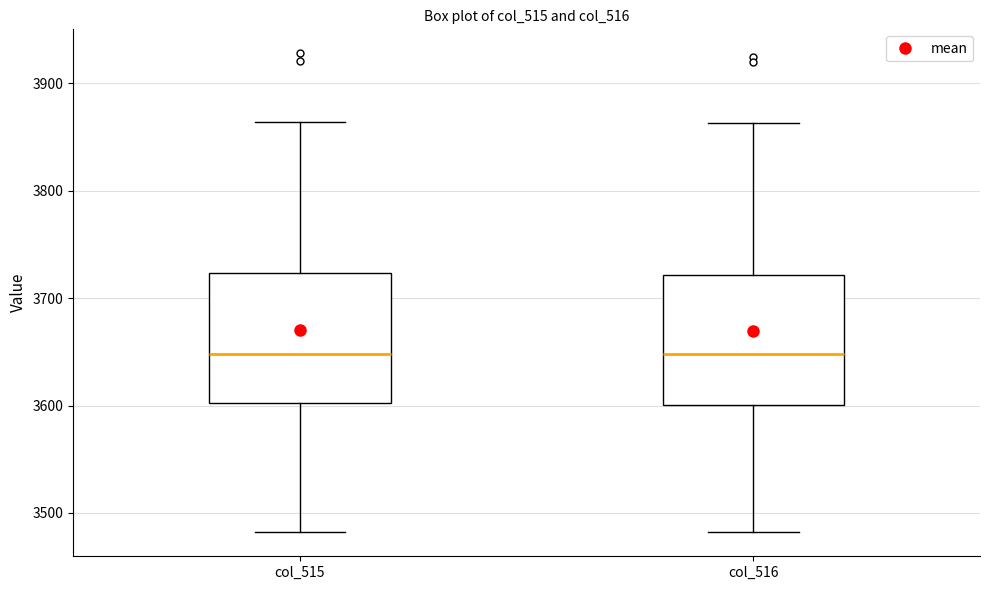

Reading left to right, read every box against the y-axis: the position of its median line, the range the box covers, and the ends of its whiskers. The values are not printed on the chart, so give them approximately, as read against the axis.

col_515: median 3650, box 3600 to 3720, whiskers 3480 to 3860
col_516: median 3650, box 3600 to 3720, whiskers 3480 to 3860